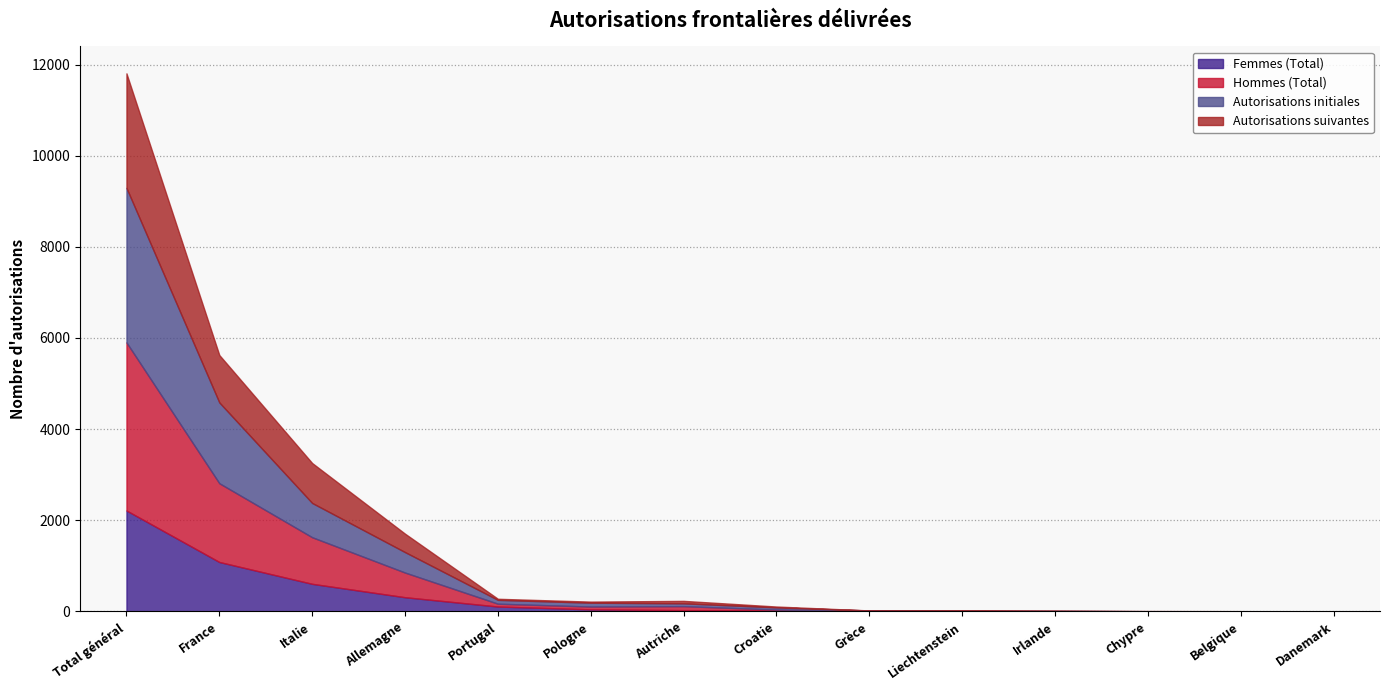

What is the label of the 1st point from the right?

Danemark